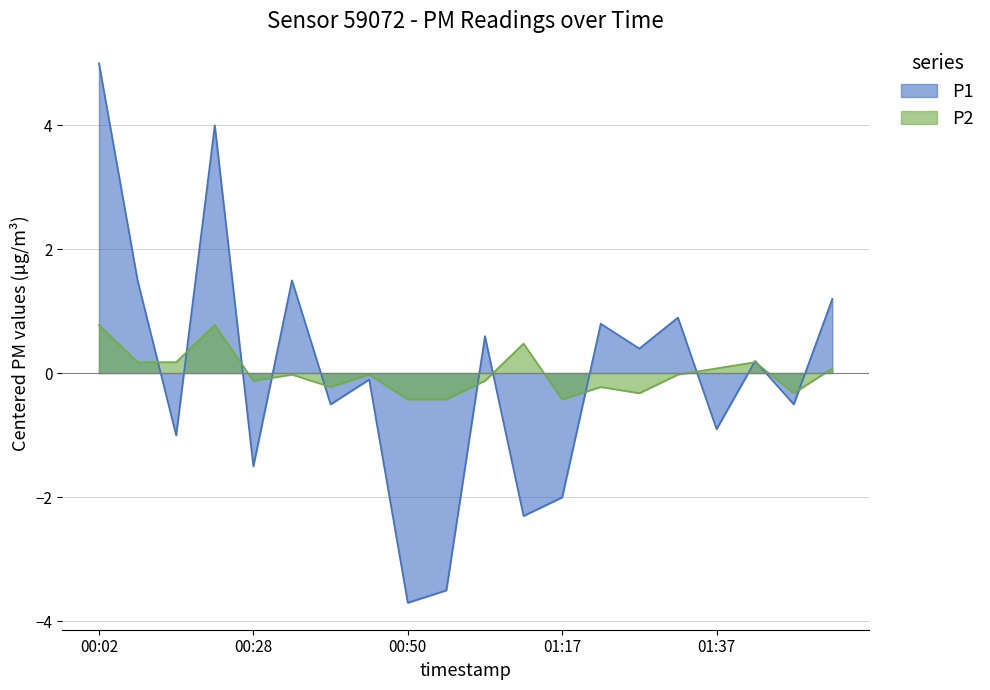

What is the label of the 4th point from the left?

00:23